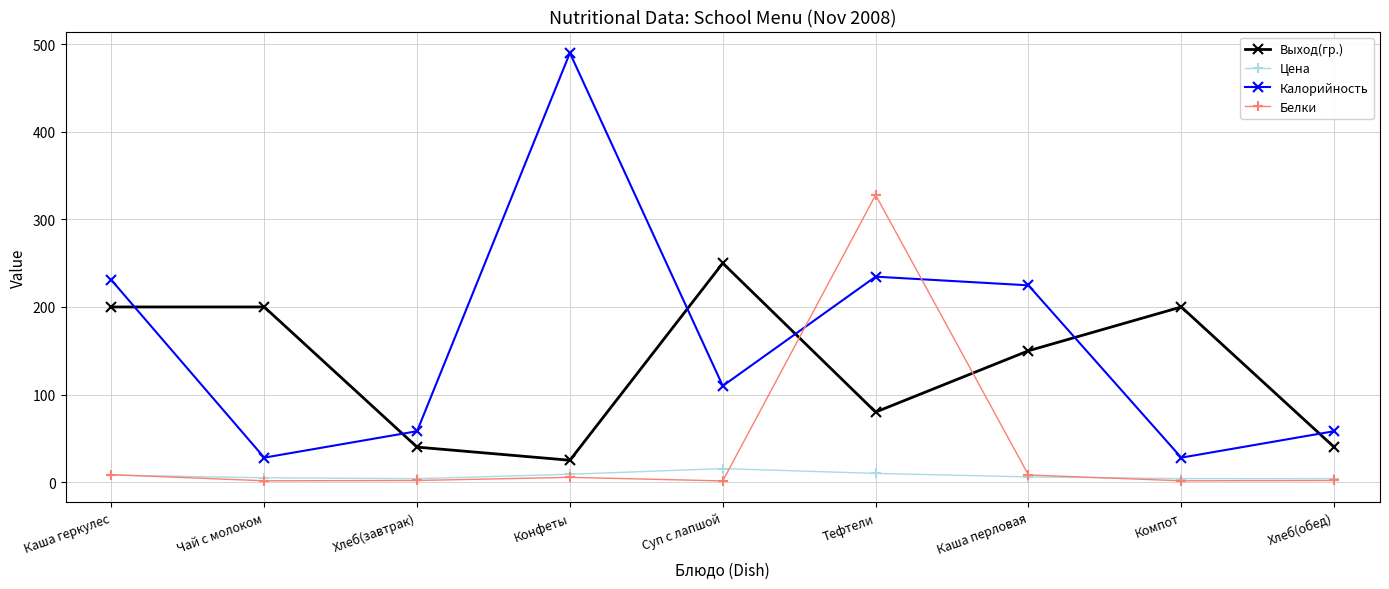

Does the chart display data point markers on the line(s)?

Yes